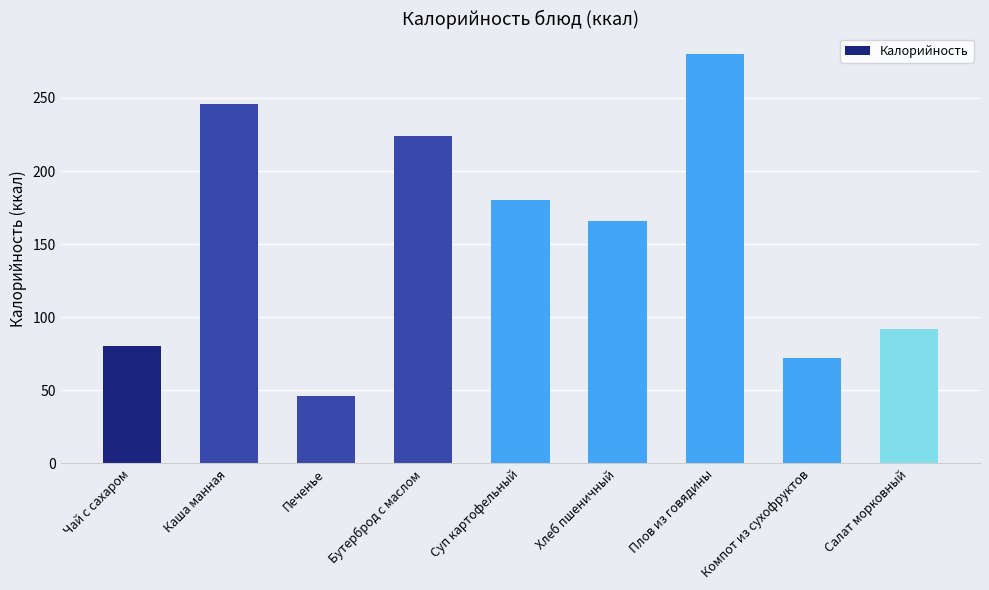

Reading left to right, what are all the values shown in this chart?

Чай с сахаром=80	Каша манная=246	Печенье=46	Бутерброд с маслом=224	Суп картофельный=180	Хлеб пшеничный=166	Плов из говядины=280	Компот из сухофруктов=72	Салат морковный=92